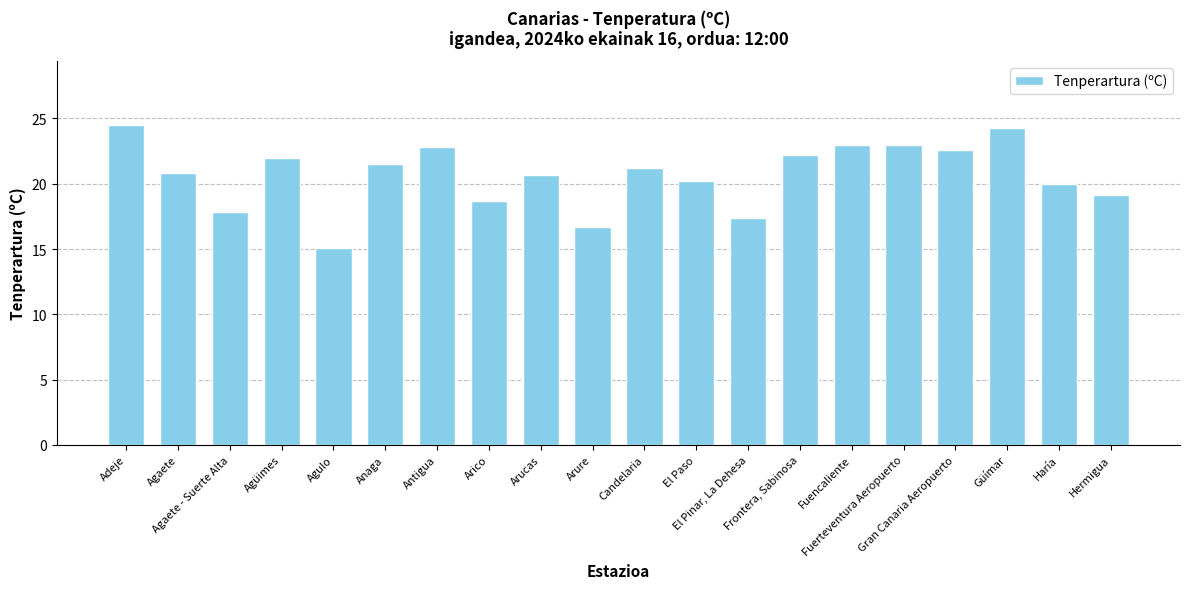

What is the smallest value displayed?

15.1